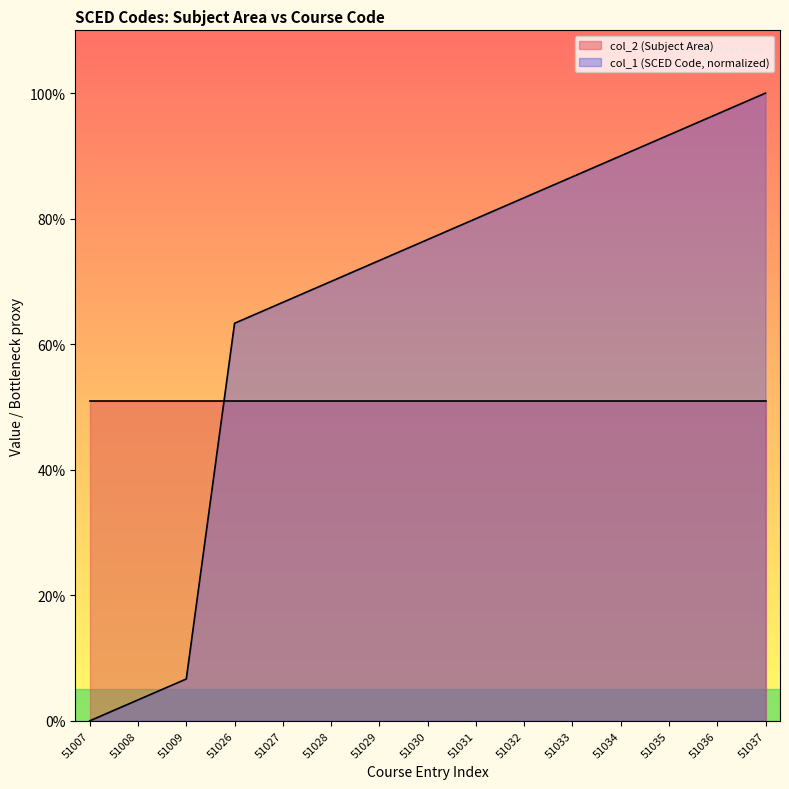

Is it true that the value at 51034 is 90.0?

True